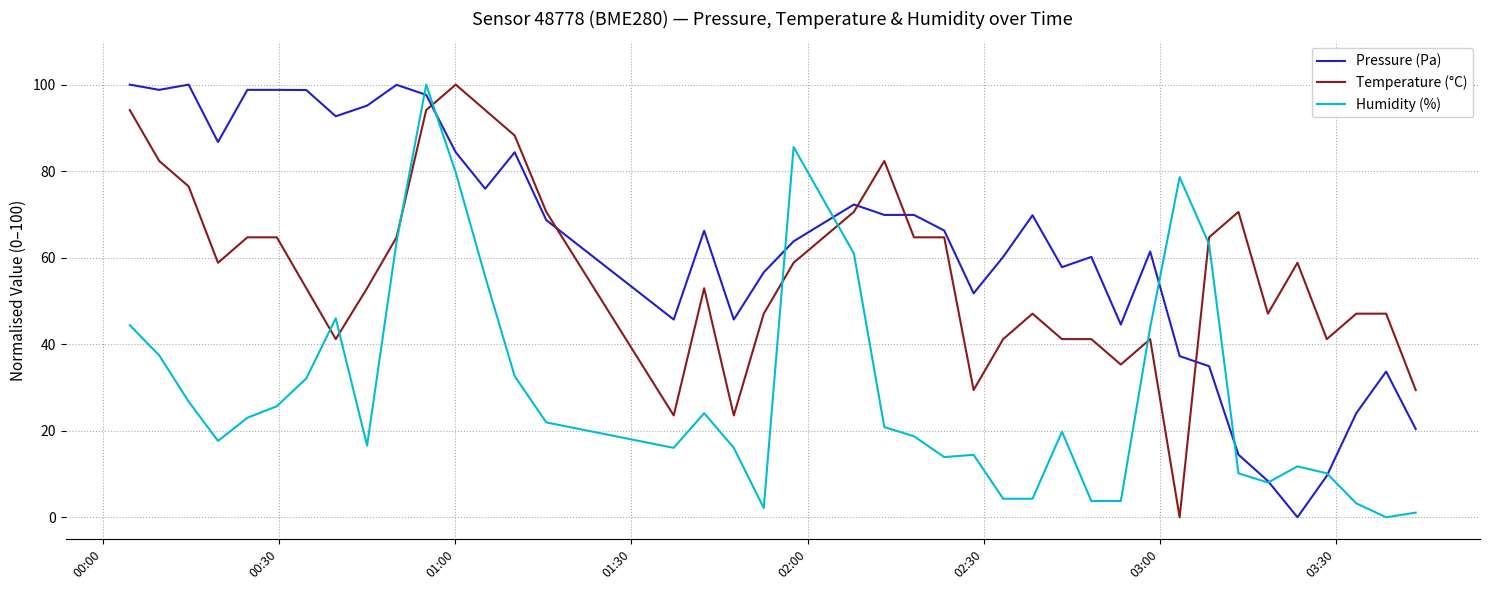

Rank the series by their average value, from highest to lowest.

Pressure (Pa), Temperature (°C), Humidity (%)